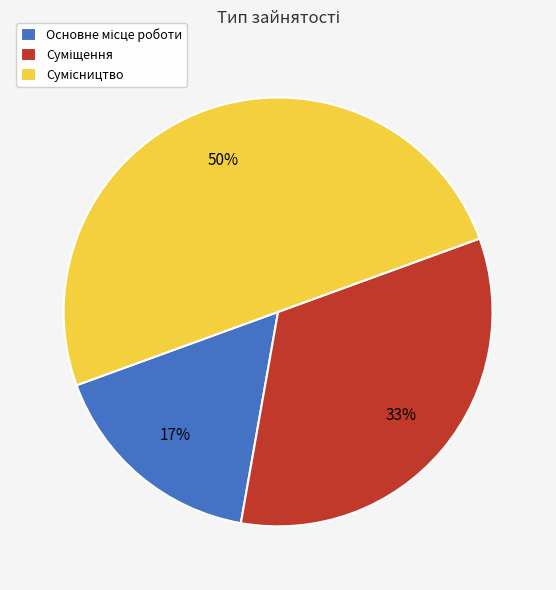

To the nearest percent, what is the difference between the largest and smallest slice percentages?

33%